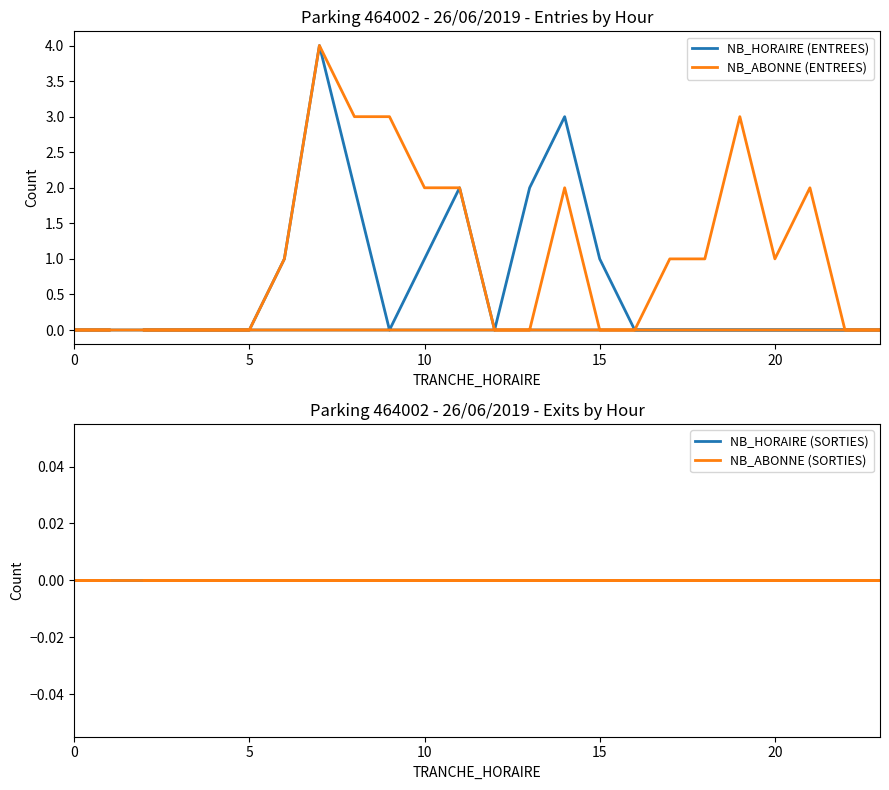

What is the label of the 6th point from the right?

20